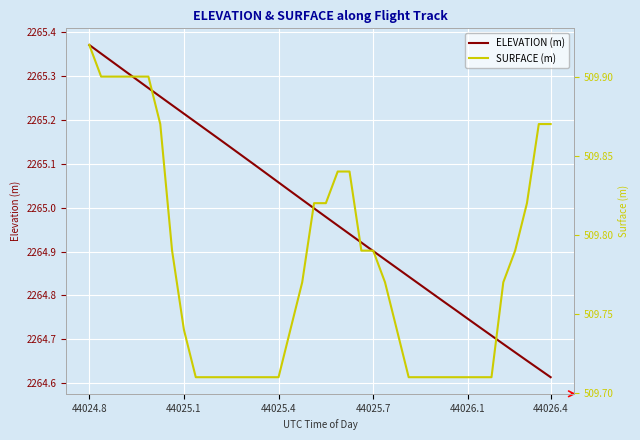

At which category is the sum across all series the highest?

44024.8